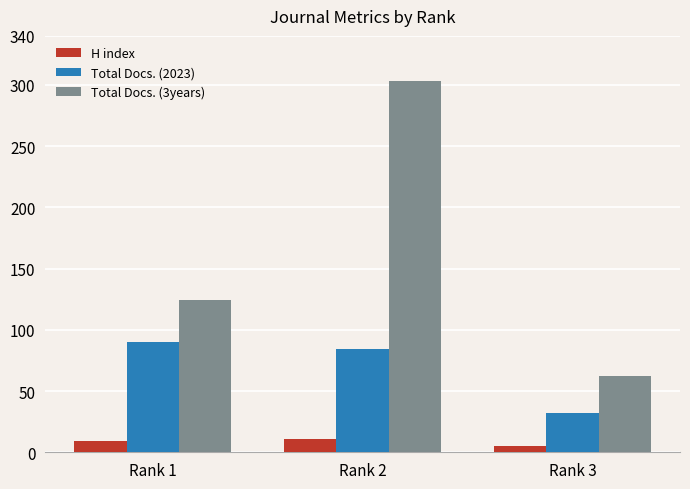

The value of Total Docs. (3years) at Rank 2 is 64. True or false?

False